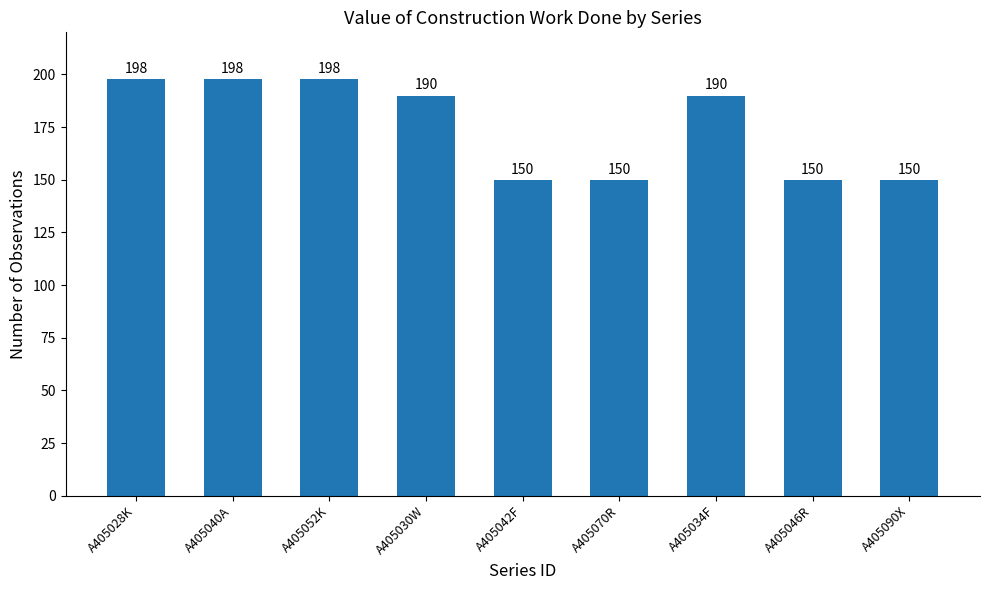

What is the difference between the maximum and minimum values?

48